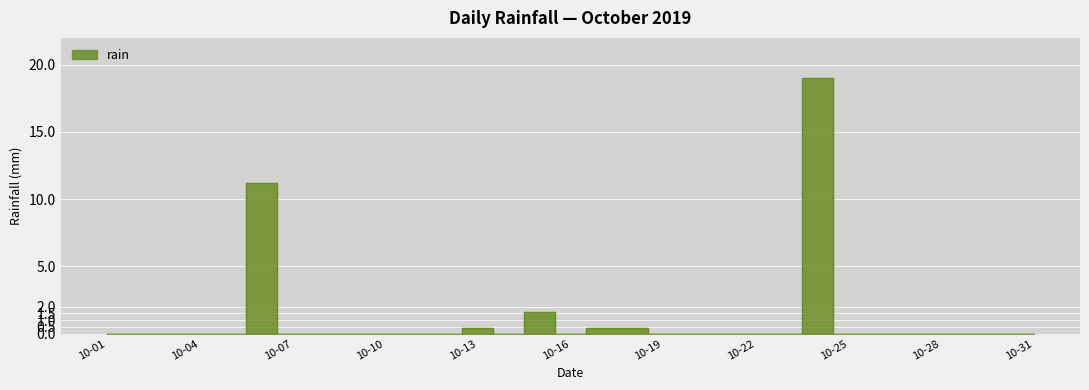

Rank the categories by value from highest to lowest.

2019-10-24, 2019-10-06, 2019-10-15, 2019-10-13, 2019-10-17, 2019-10-18, 2019-10-01, 2019-10-02, 2019-10-03, 2019-10-04, 2019-10-05, 2019-10-07, 2019-10-08, 2019-10-09, 2019-10-10, 2019-10-11, 2019-10-12, 2019-10-14, 2019-10-16, 2019-10-19, 2019-10-20, 2019-10-21, 2019-10-22, 2019-10-23, 2019-10-25, 2019-10-26, 2019-10-27, 2019-10-28, 2019-10-29, 2019-10-30, 2019-10-31